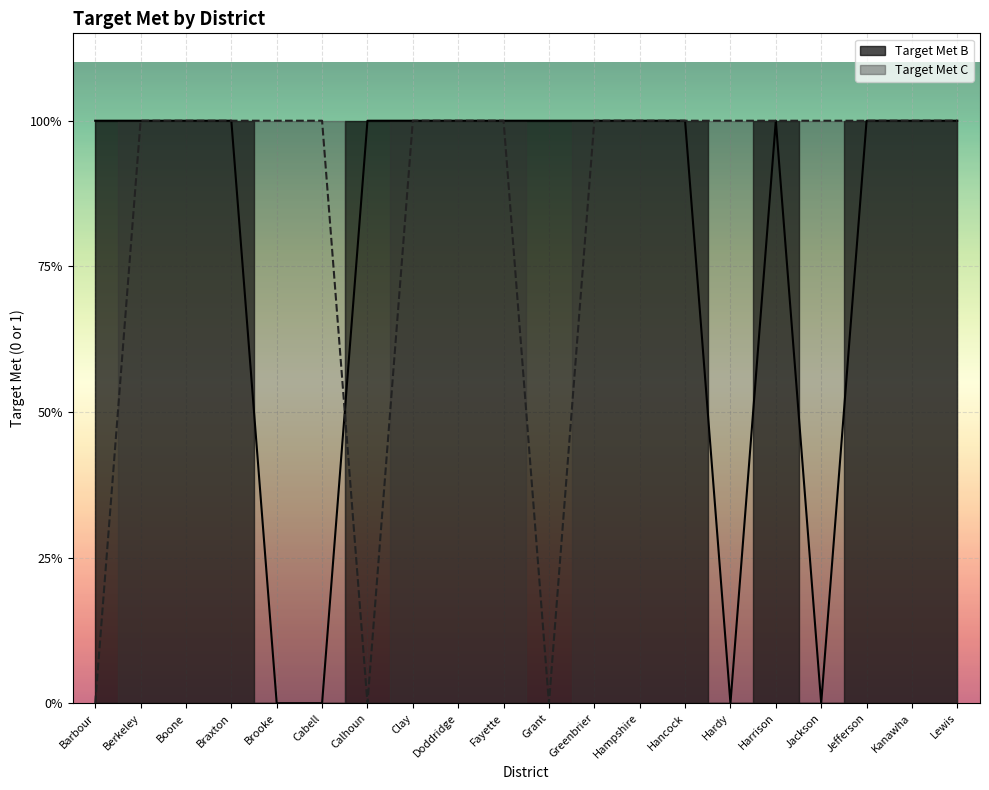

At which label is Target Met B closest to 0?

Brooke